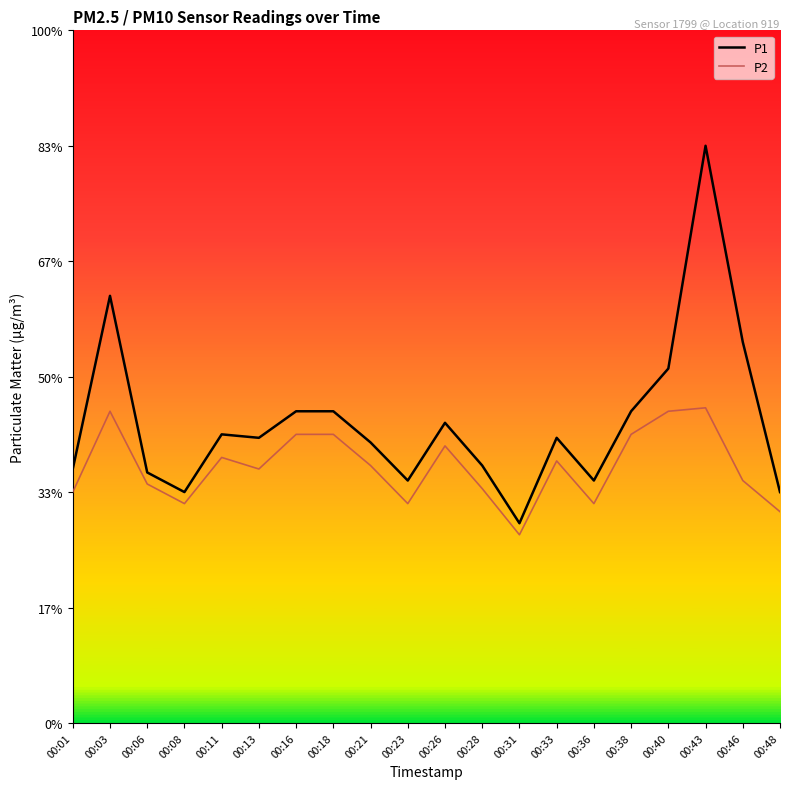

What is the value of the P2 point at the 17th from the left?

2.7